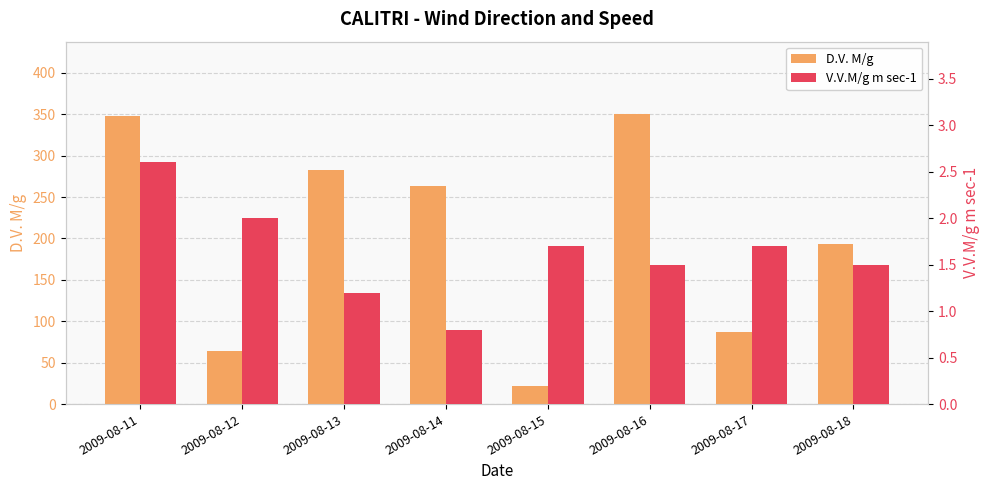

List the series in order of their overall mean, lowest first.

V.V.M/g m sec-1, D.V. M/g